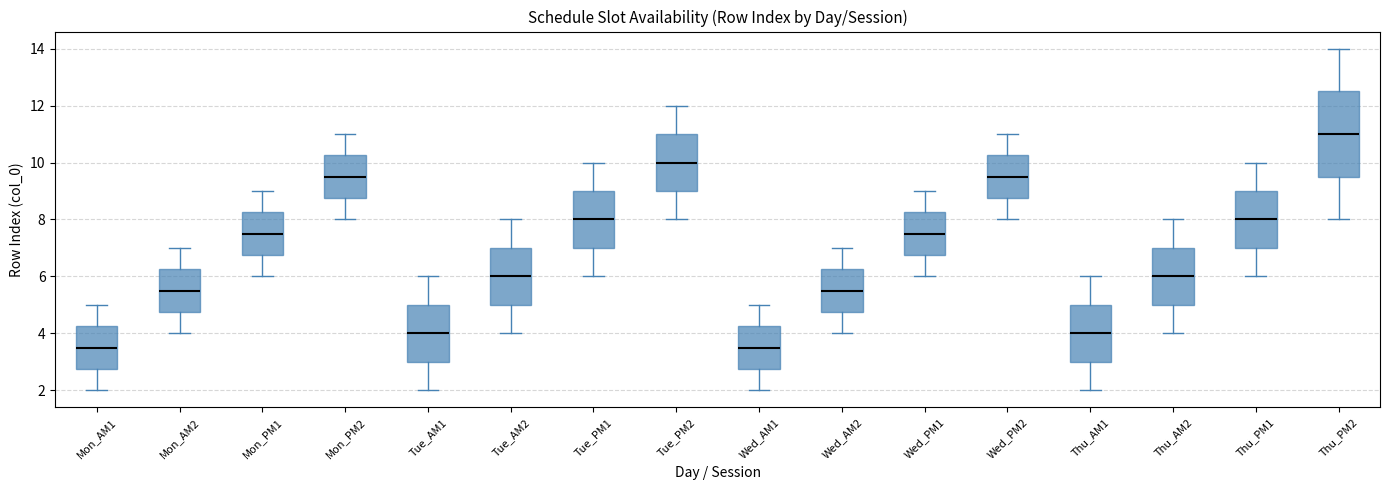

Reading left to right, read every box against the y-axis: the position of its median line, the range the box covers, and the ends of its whiskers. The values are not printed on the chart, so give them approximately, as read against the axis.

Mon_AM1: median 3.6, box 2.8 to 4.2, whiskers 2.0 to 5.0
Mon_AM2: median 5.6, box 4.8 to 6.2, whiskers 4.0 to 7.0
Mon_PM1: median 7.6, box 6.8 to 8.2, whiskers 6.0 to 9.0
Mon_PM2: median 9.6, box 8.8 to 10.2, whiskers 8.0 to 11.0
Tue_AM1: median 4.0, box 3.0 to 5.0, whiskers 2.0 to 6.0
Tue_AM2: median 6.0, box 5.0 to 7.0, whiskers 4.0 to 8.0
Tue_PM1: median 8.0, box 7.0 to 9.0, whiskers 6.0 to 10.0
Tue_PM2: median 10.0, box 9.0 to 11.0, whiskers 8.0 to 12.0
Wed_AM1: median 3.6, box 2.8 to 4.2, whiskers 2.0 to 5.0
Wed_AM2: median 5.6, box 4.8 to 6.2, whiskers 4.0 to 7.0
Wed_PM1: median 7.6, box 6.8 to 8.2, whiskers 6.0 to 9.0
Wed_PM2: median 9.6, box 8.8 to 10.2, whiskers 8.0 to 11.0
Thu_AM1: median 4.0, box 3.0 to 5.0, whiskers 2.0 to 6.0
Thu_AM2: median 6.0, box 5.0 to 7.0, whiskers 4.0 to 8.0
Thu_PM1: median 8.0, box 7.0 to 9.0, whiskers 6.0 to 10.0
Thu_PM2: median 11.0, box 9.6 to 12.6, whiskers 8.0 to 14.0